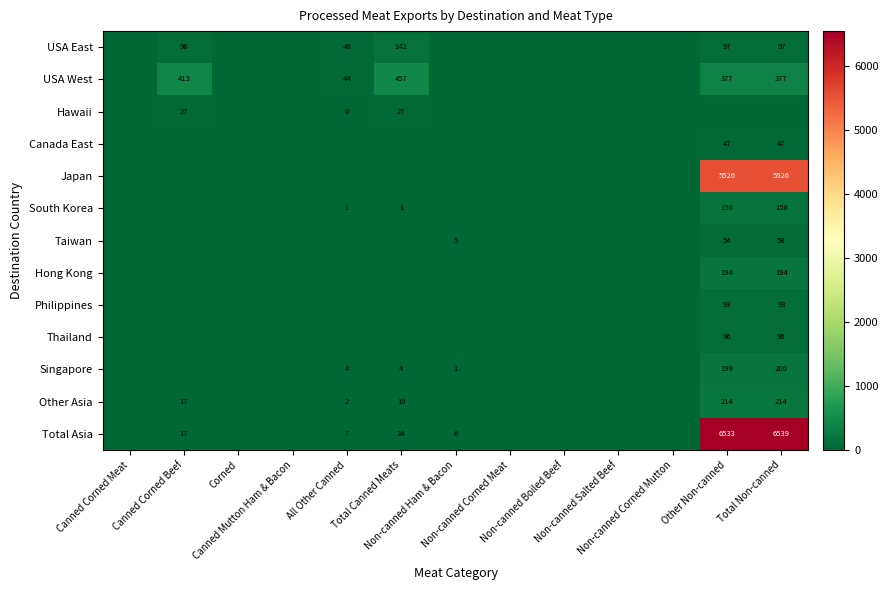

At which category does the chart reach its minimum across all series?

Canned Corned Meat